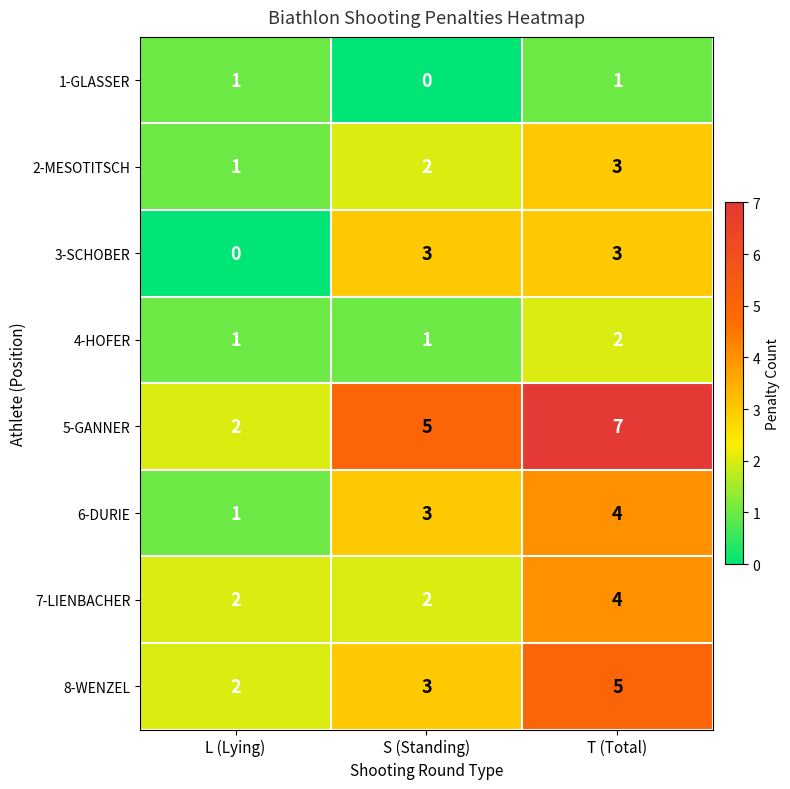

What is the total value across all series at L (Lying)?

10